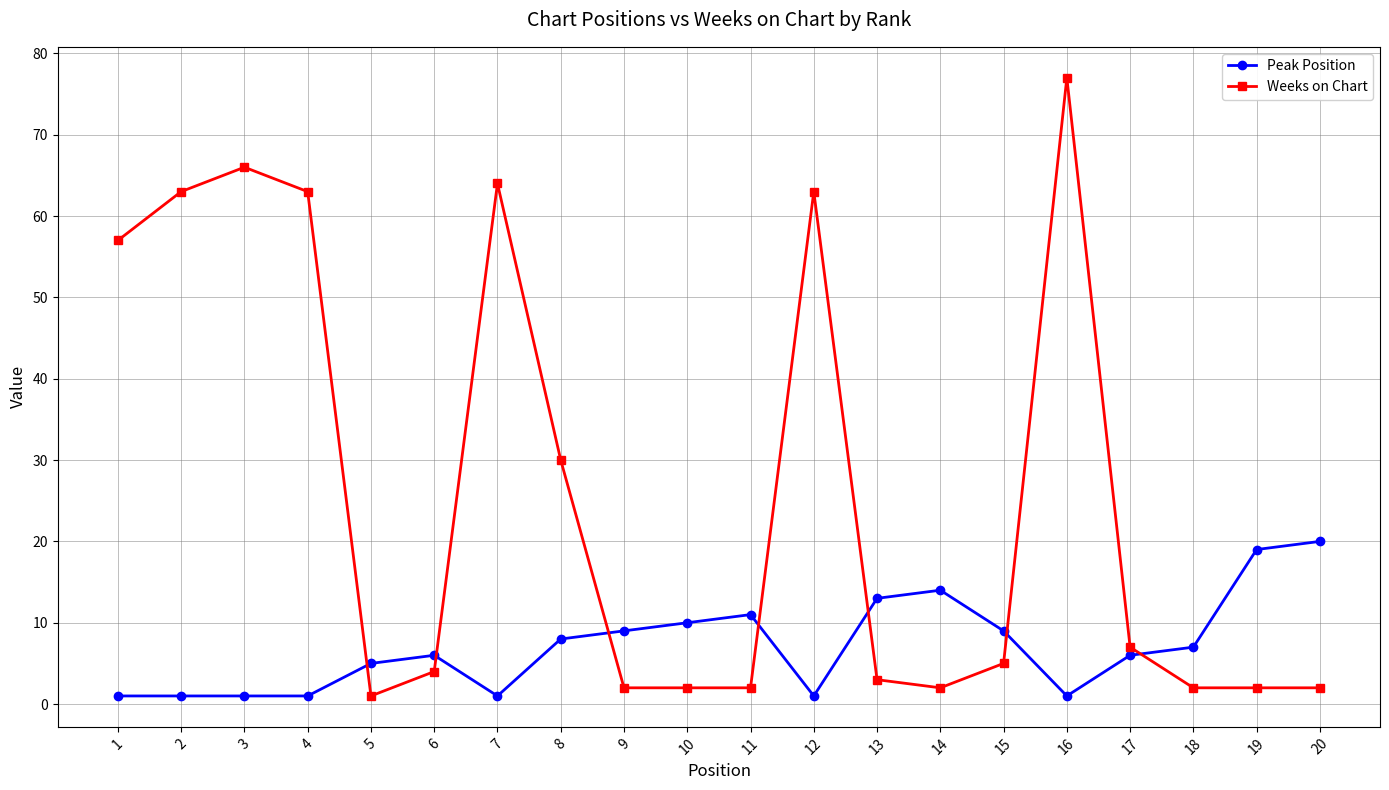

At which category does Weeks on Chart reach its first local valley?

5